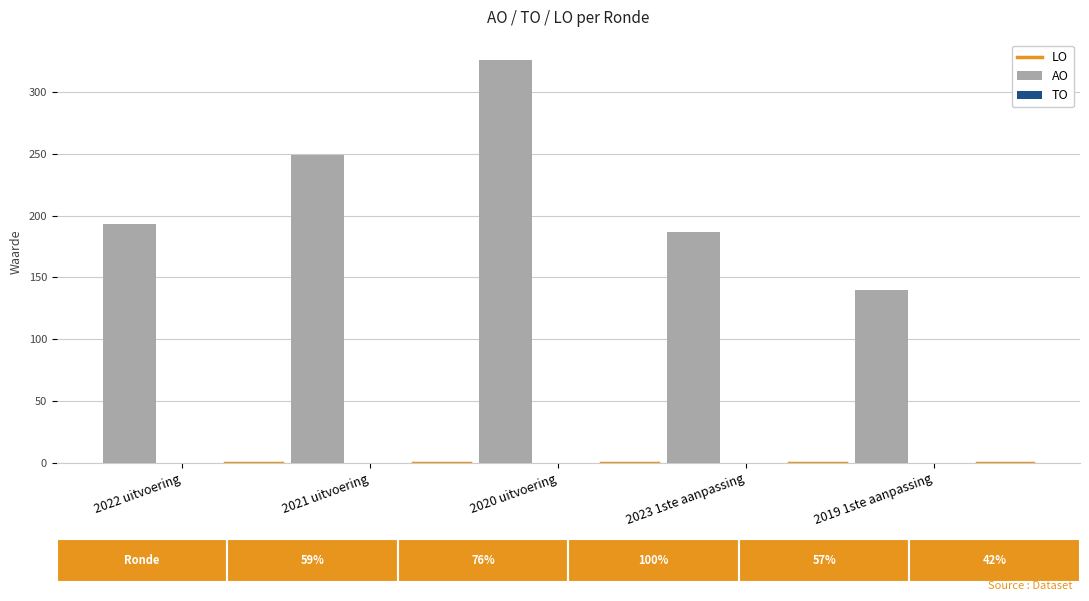

What is the value of the 5th bar from the left?

140